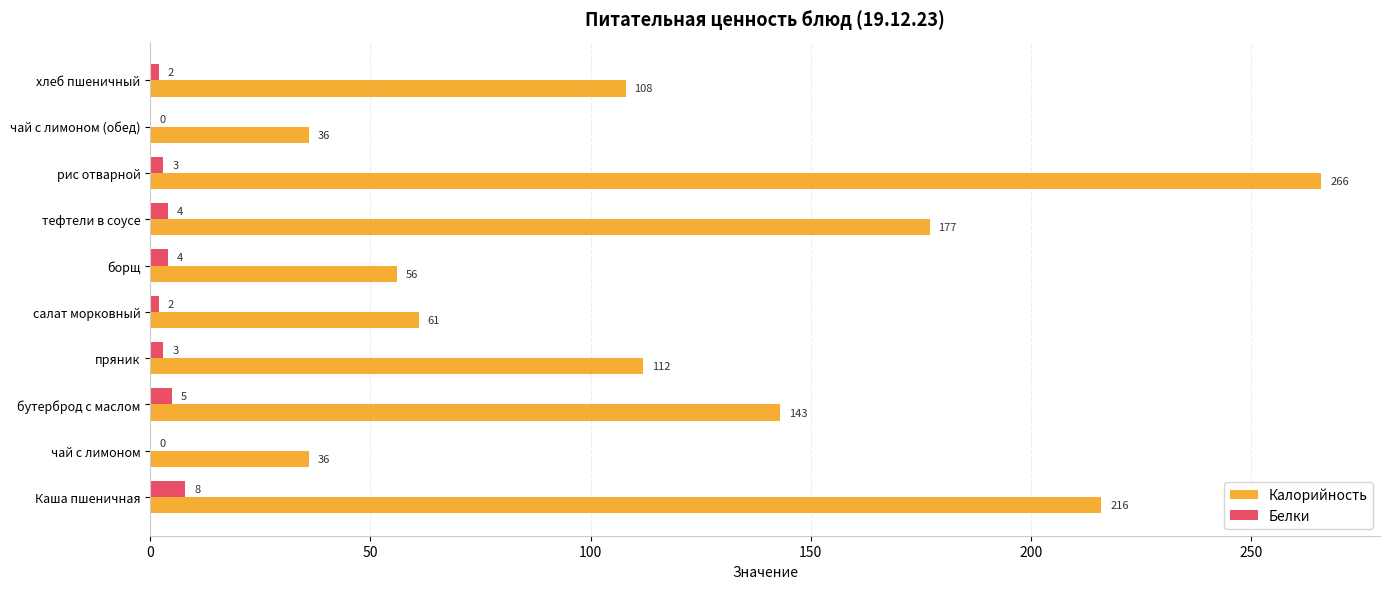

The Белки series shows 0 at чай с лимоном. True or false?

True